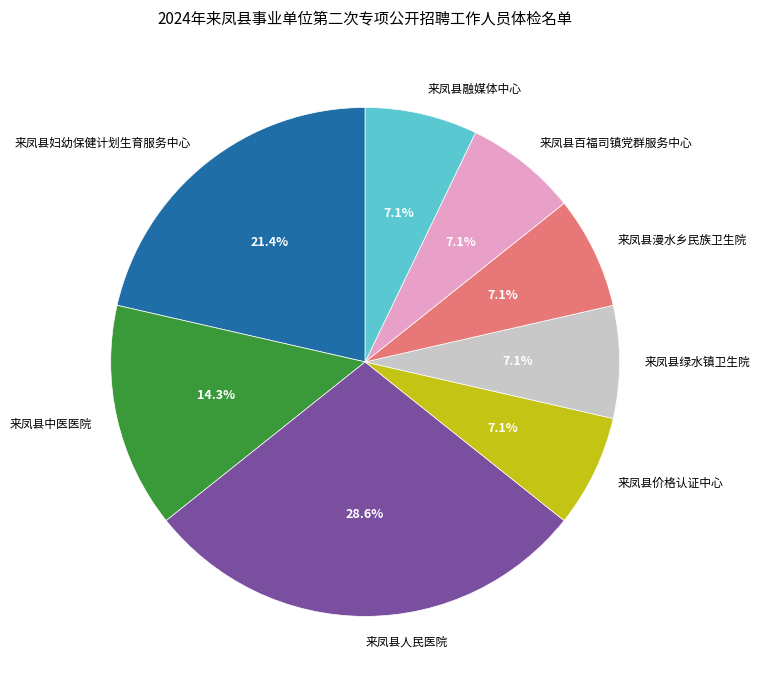

Does any single category account for the majority?

No